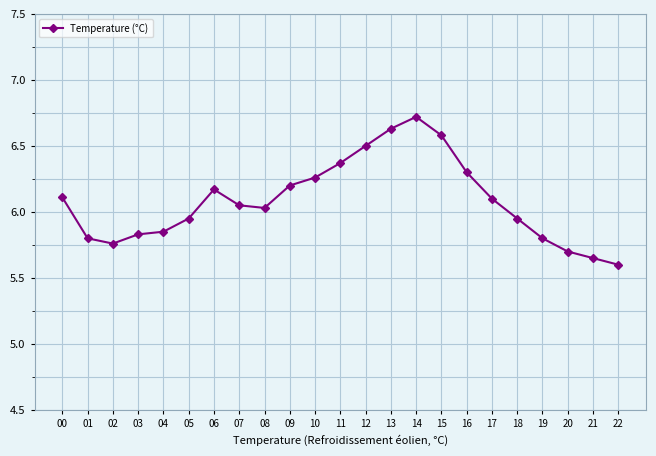

Between 15 and 18, which is larger?

15